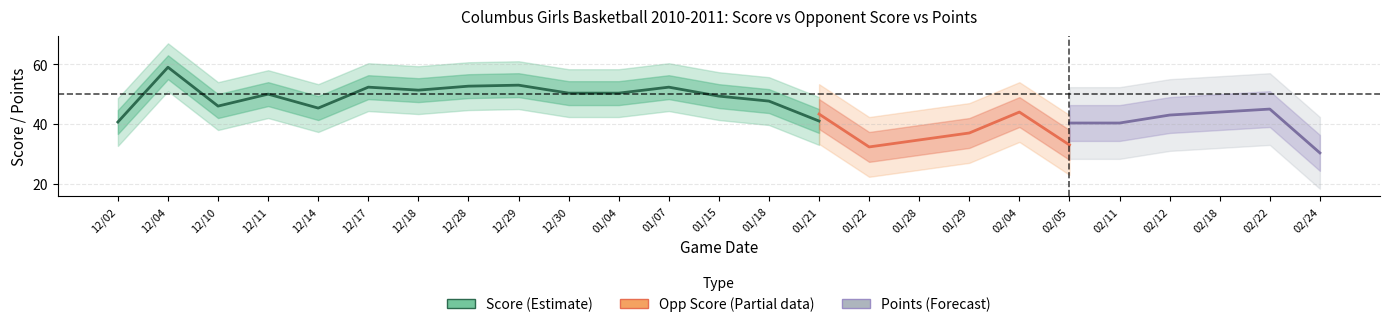

What is the spread (max minus min) of values at 02/22?

16